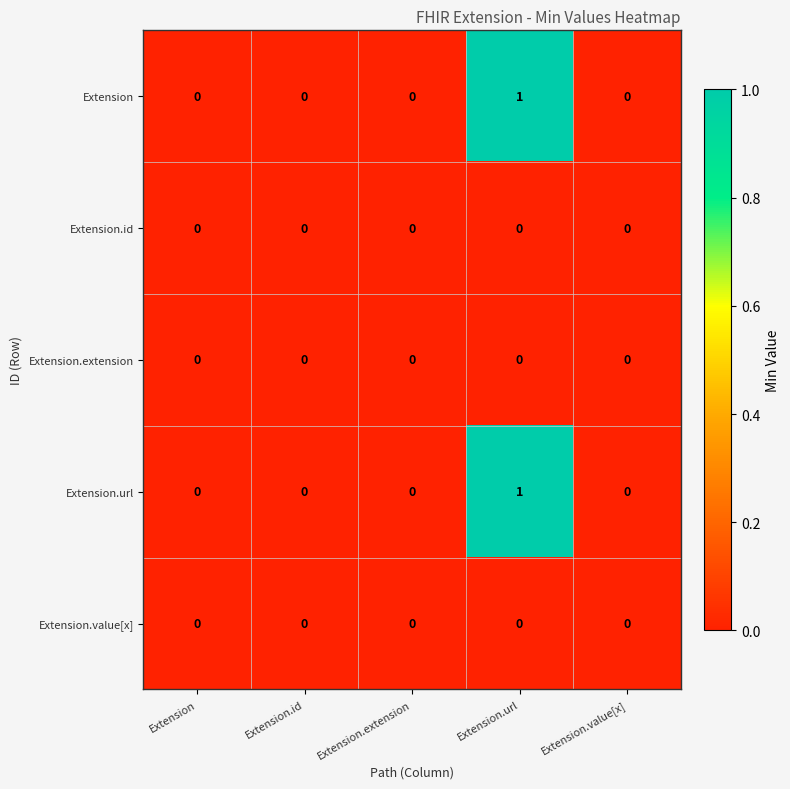

At which category does the chart reach its peak across all series?

Extension.url